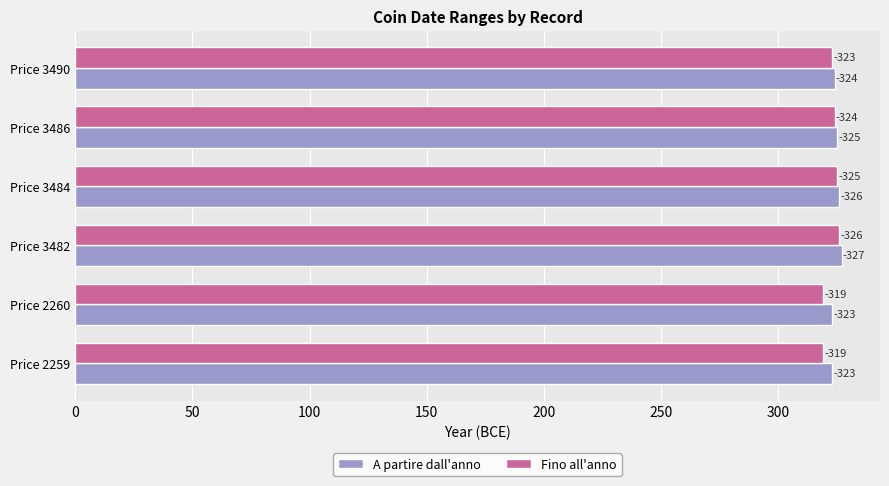

Rank the series by their average value, from highest to lowest.

A partire dall'anno, Fino all'anno